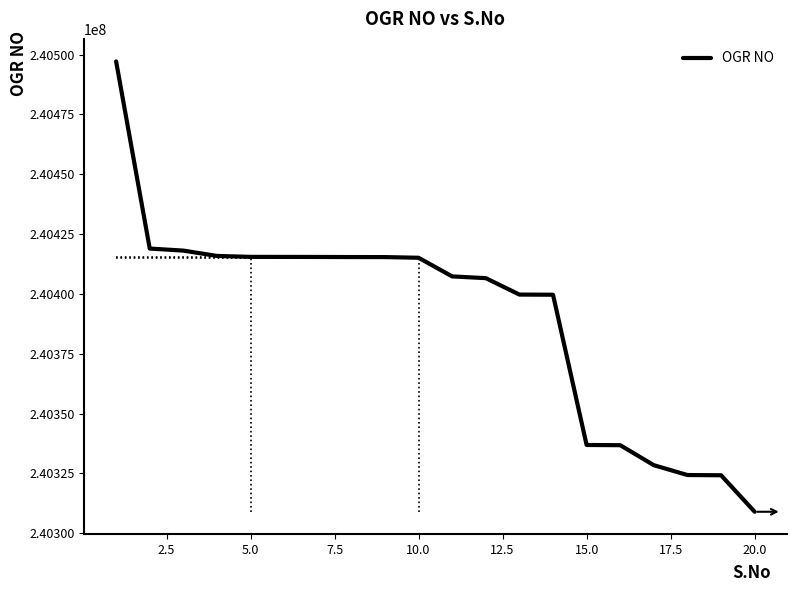

What is the minimum value shown in the chart?

240308939